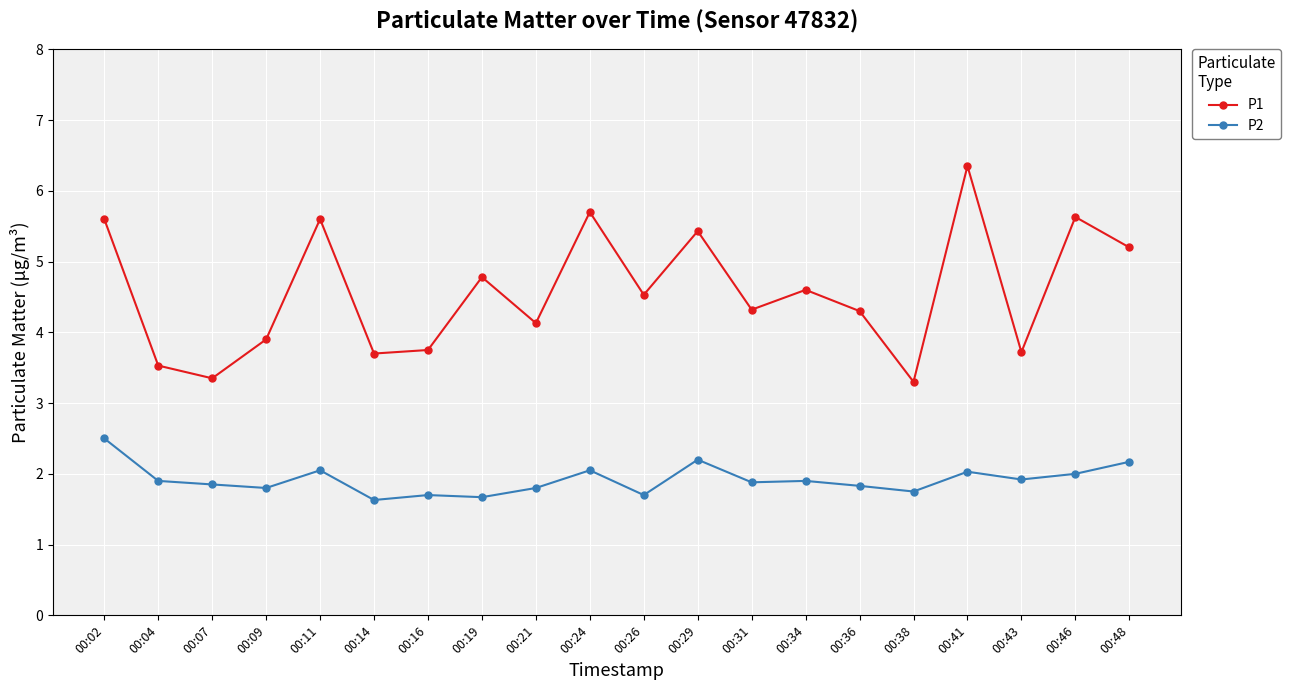

What is the minimum value shown in the chart?

1.6